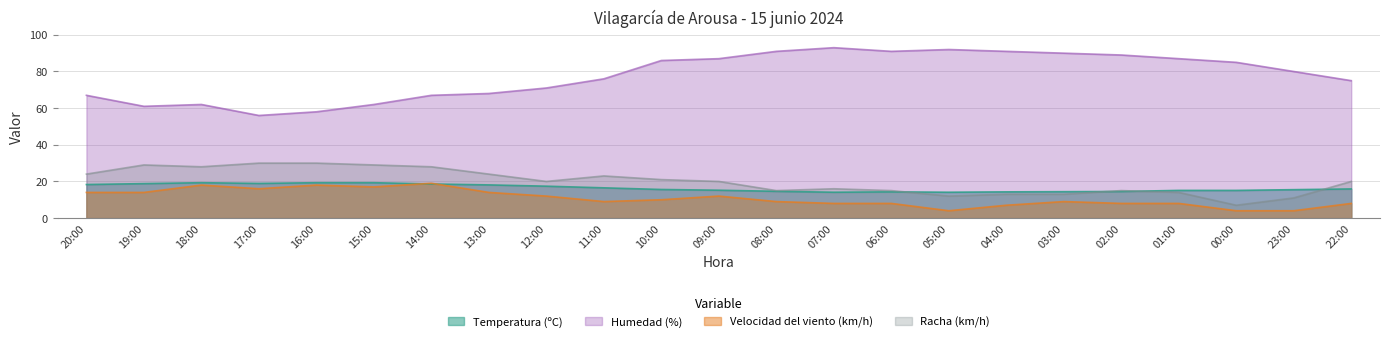

How many lines are shown in the chart?

4